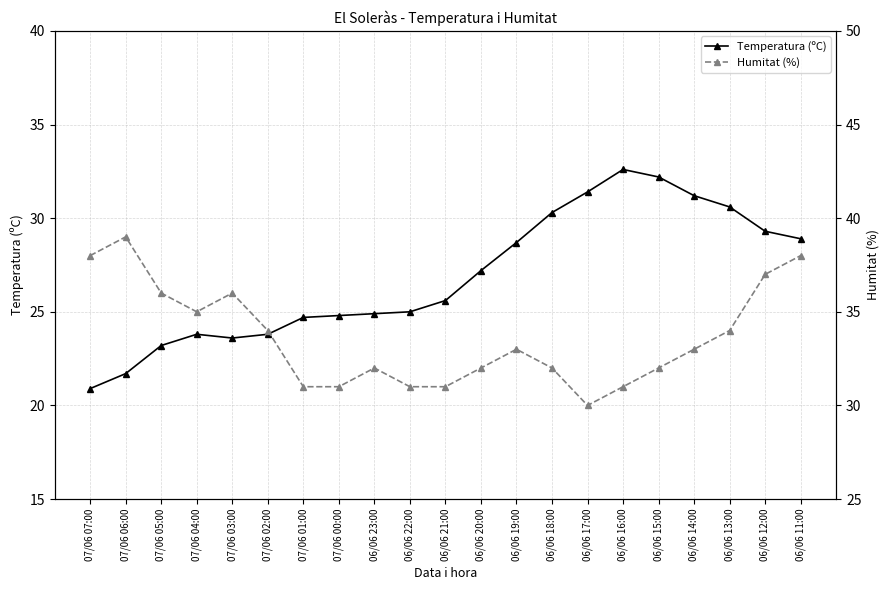

True or false: Temperatura (ºC) and Humitat (%) cross at least once.

True